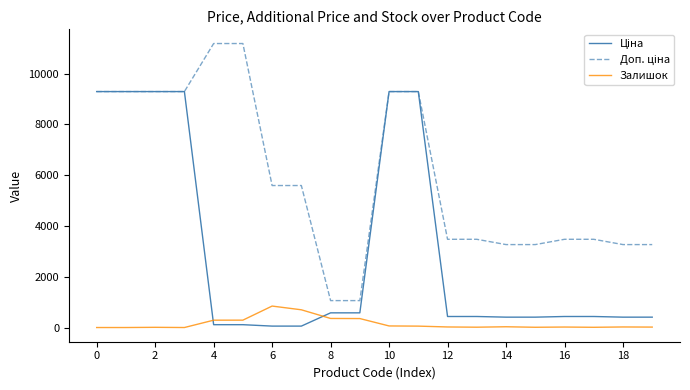

Does the chart have visible grid lines?

No